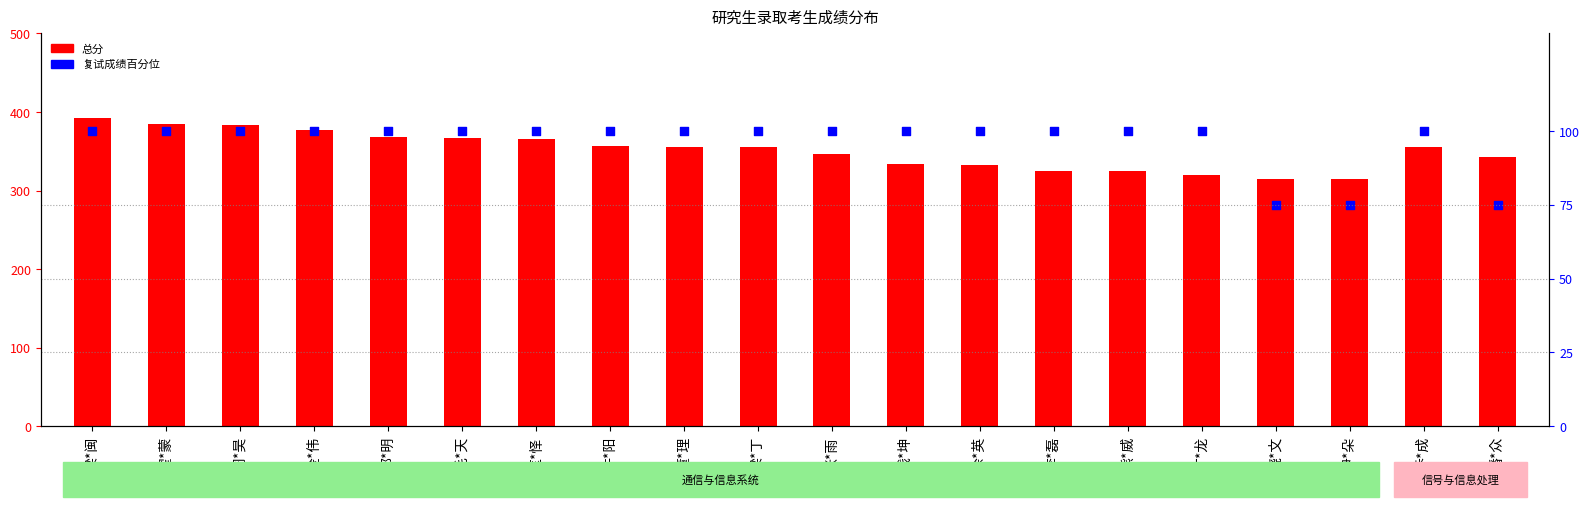

At which category is the sum across all series the highest?

梁*闽